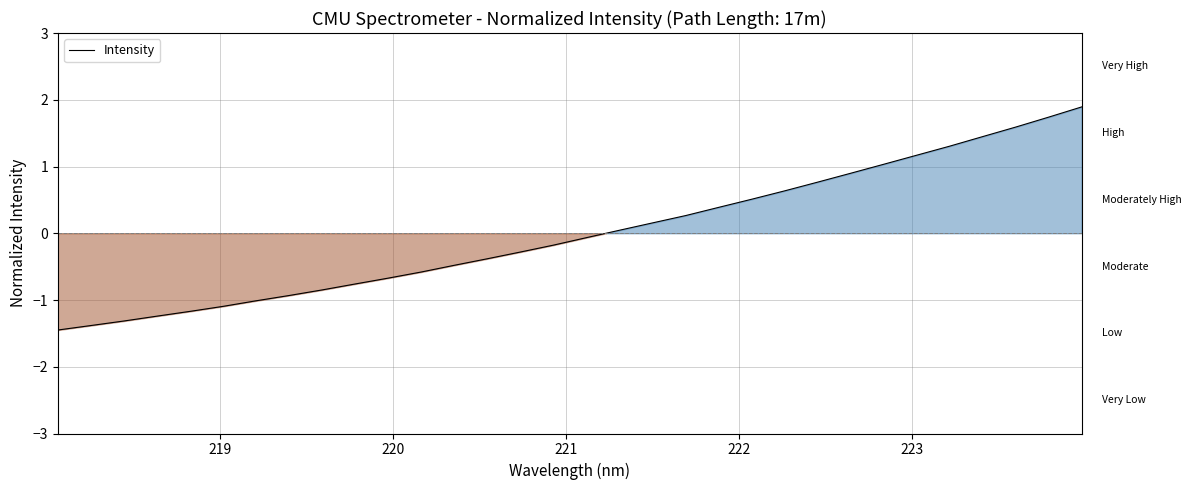

What is the smallest value displayed?

-1.4